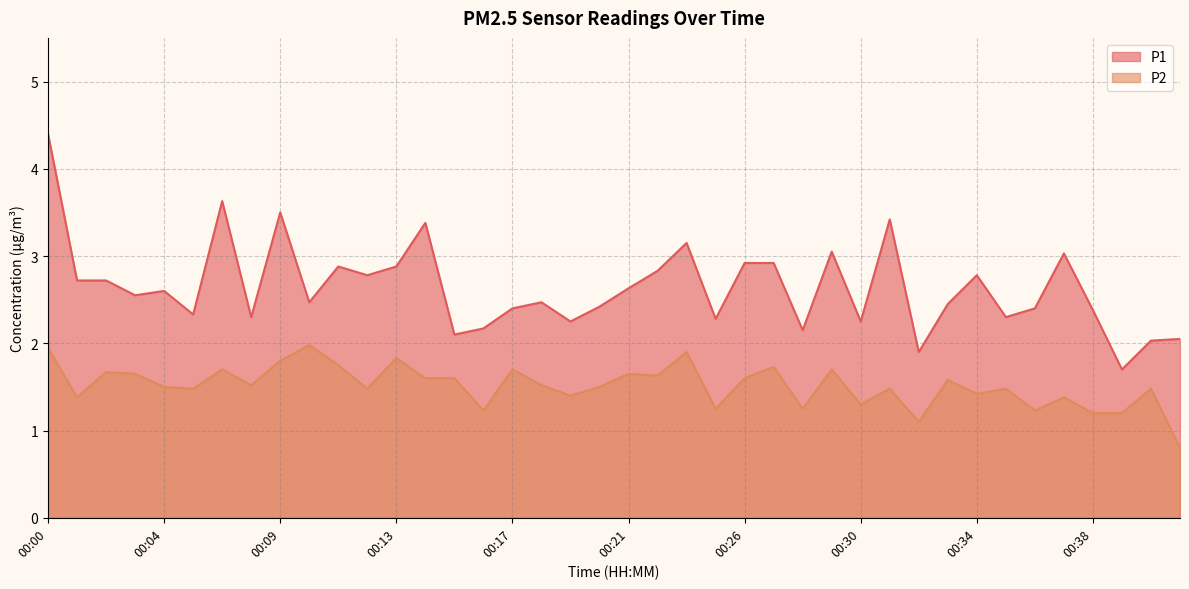

What is the difference between the highest and lowest values at 00:25?

1.0